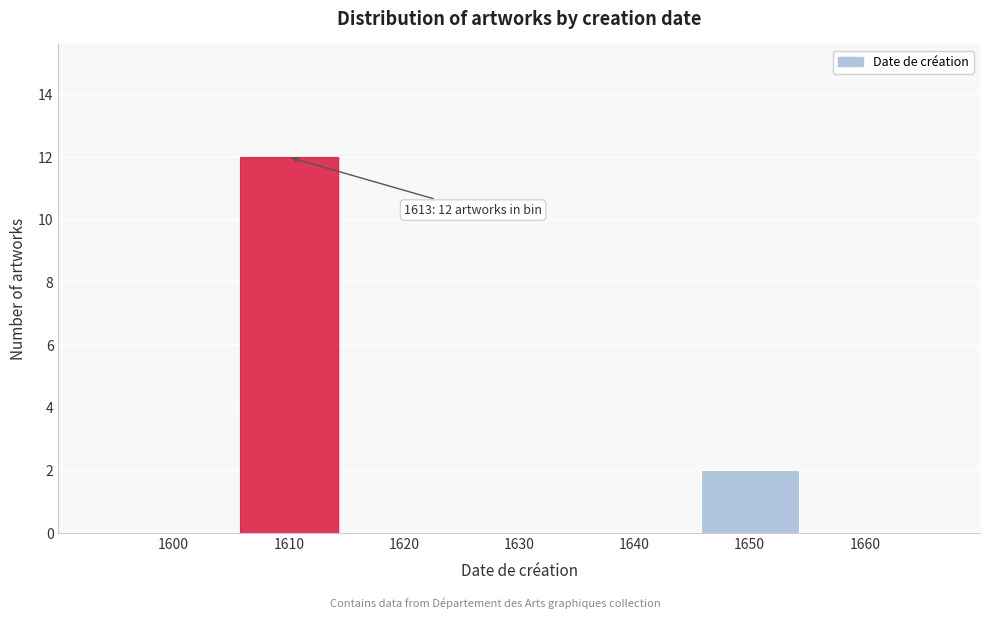

Reading right to left, transcribe all the data shown in this chart.

1660=0	1650=2	1640=0	1630=0	1620=0	1610=12	1600=0